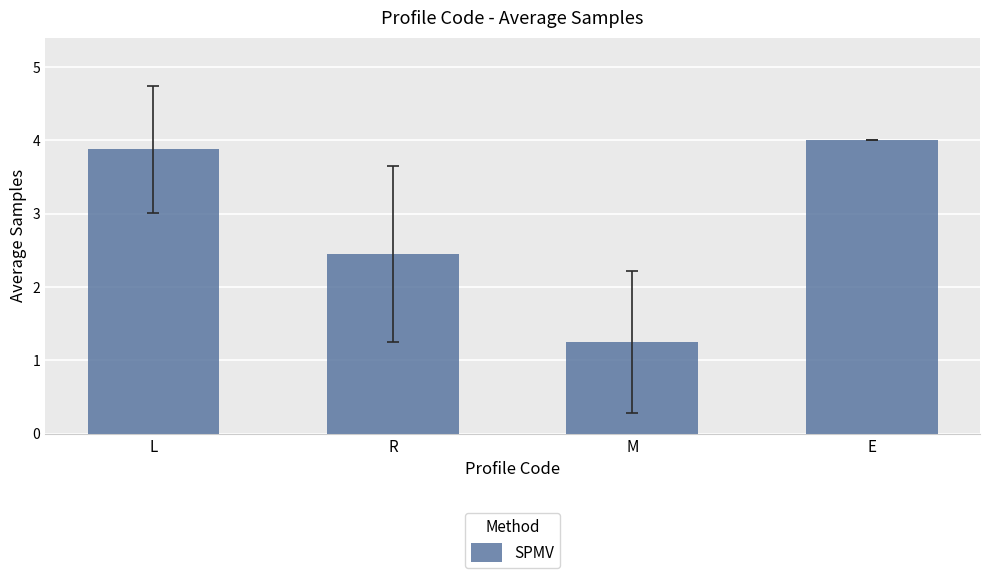

How many bars are there in total?

4